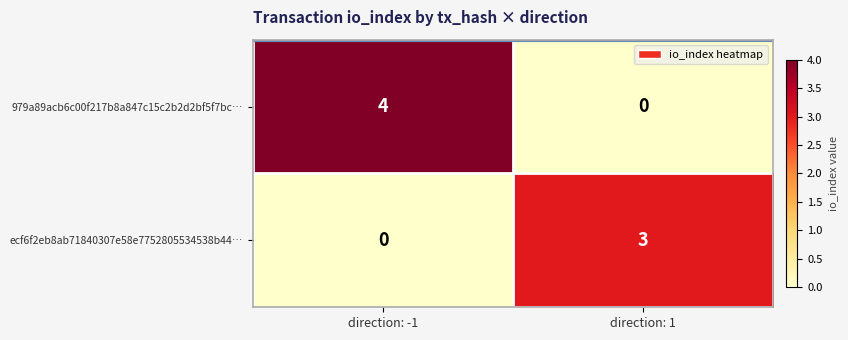

What is the difference between the highest and lowest values at direction: 1?

3